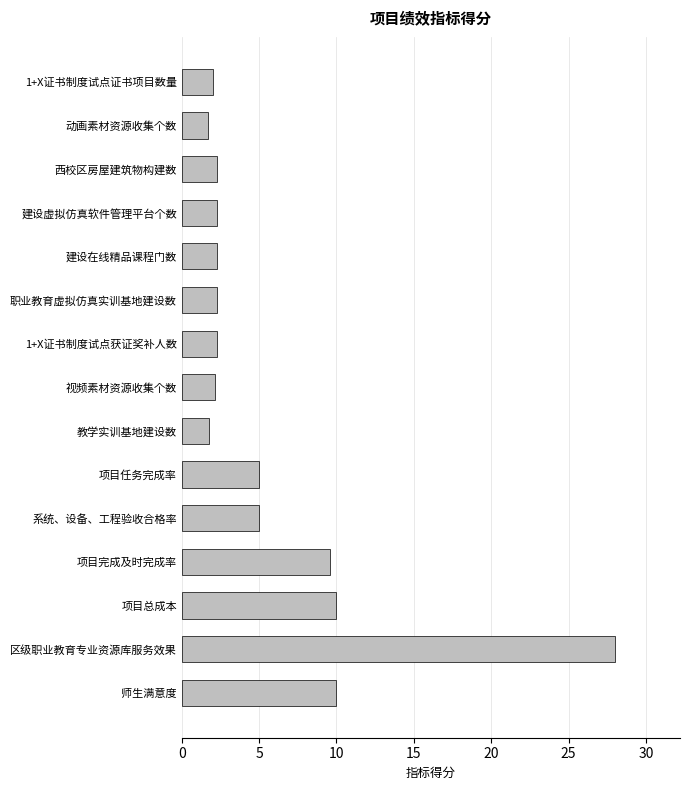

At which category does the chart reach its peak across all series?

区级职业教育专业资源库服务效果